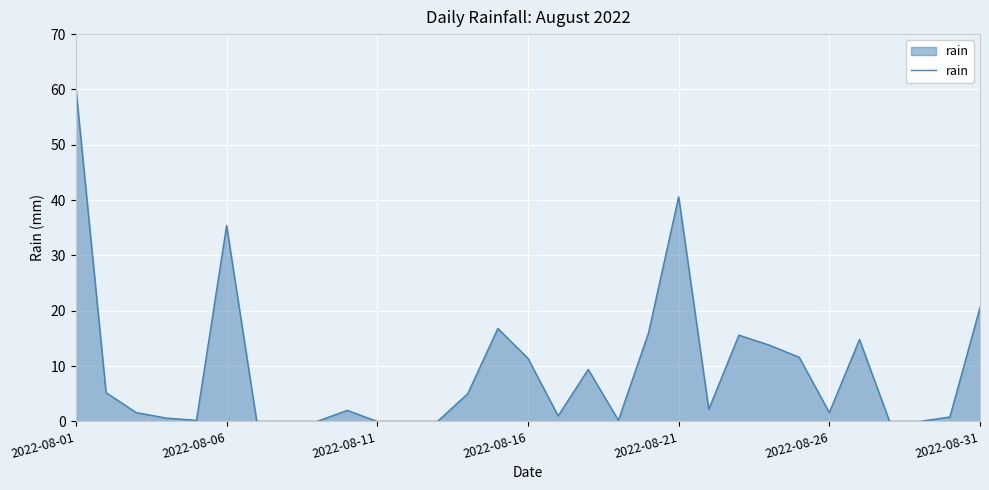

Reading left to right, transcribe all the data shown in this chart.

60.2	5.2	1.6	0.6	0.2	35.4	0.0	0.0	0.0	2.0	0.0	0.0	0.0	5.0	16.8	11.4	1.0	9.4	0.2	16.0	40.6	2.2	15.6	13.8	11.6	1.6	14.8	0.0	0.0	0.8	20.6